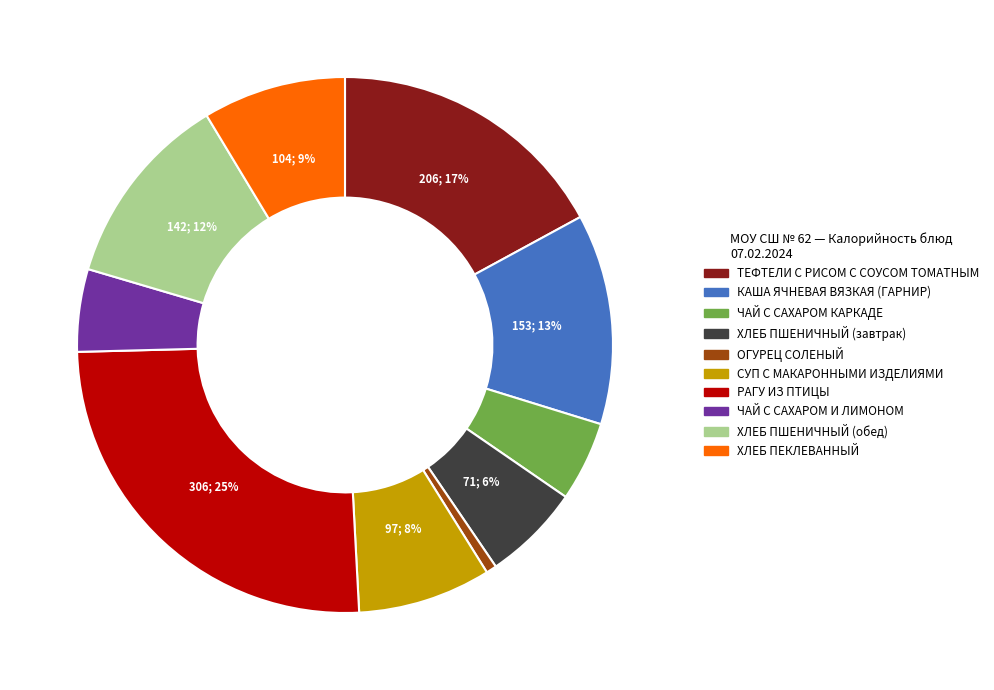

Which slice is the largest?

РАГУ ИЗ ПТИЦЫ